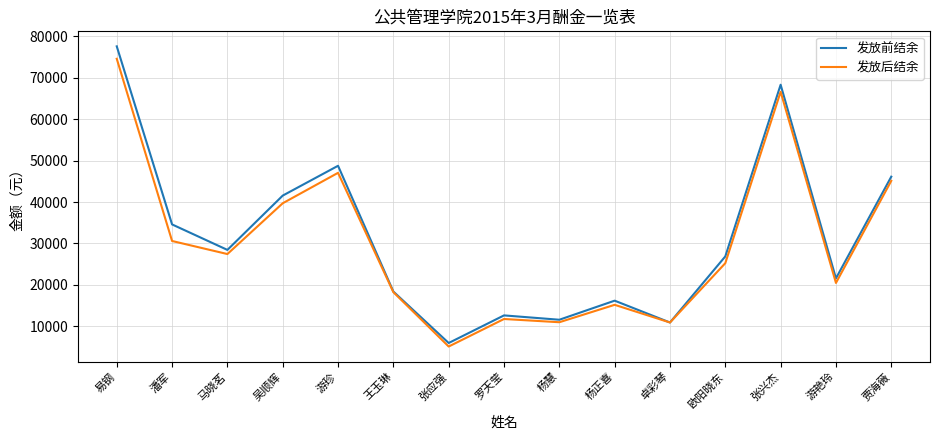

At how many categories does at least one series exceed 26221?

8